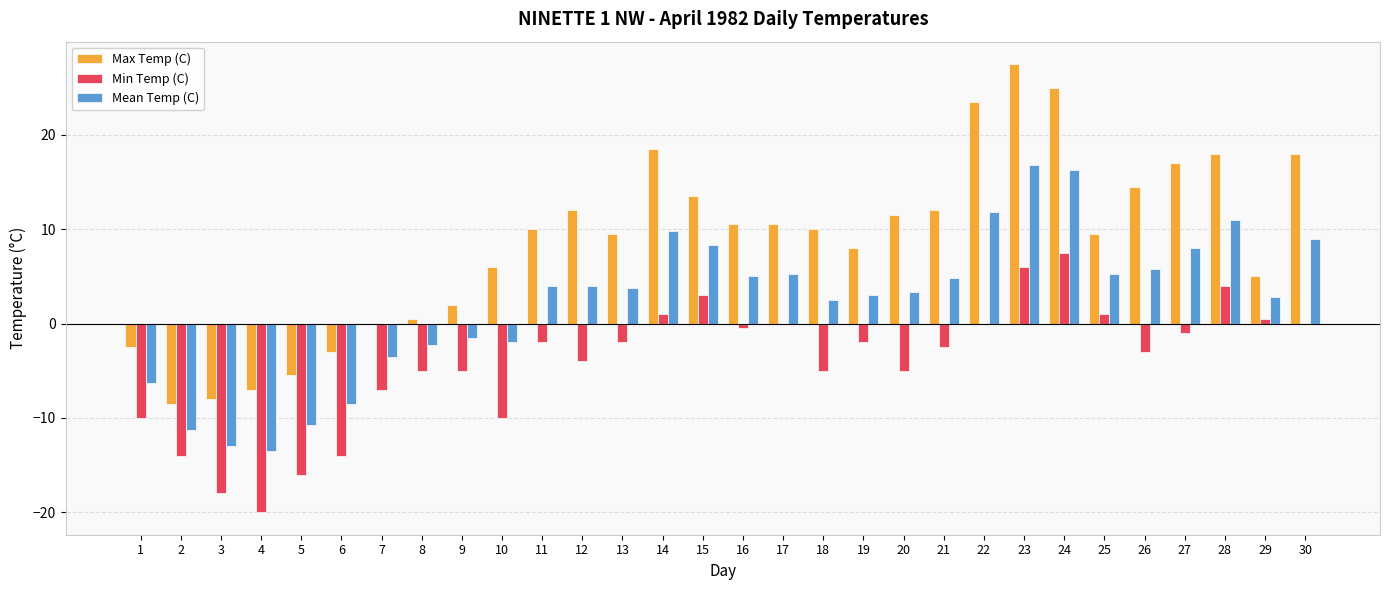

How many distinct data groups are displayed?

3